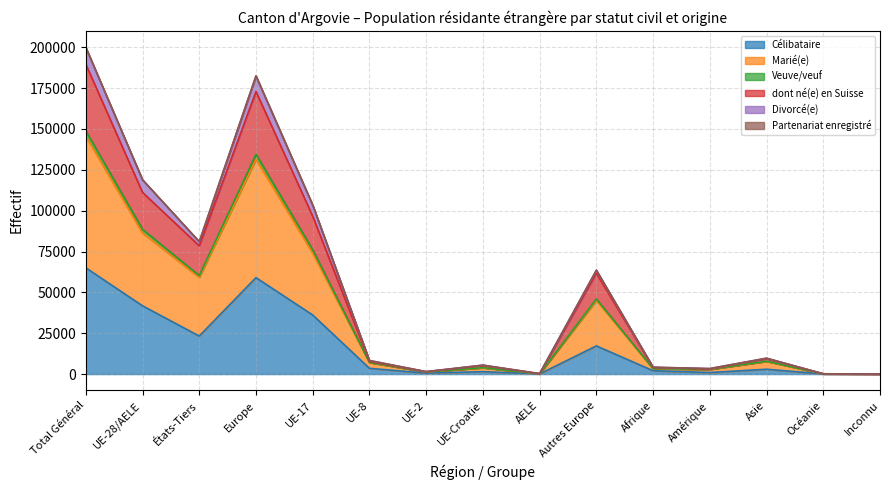

The value of Célibataire at Autres Europe is 17240. True or false?

True